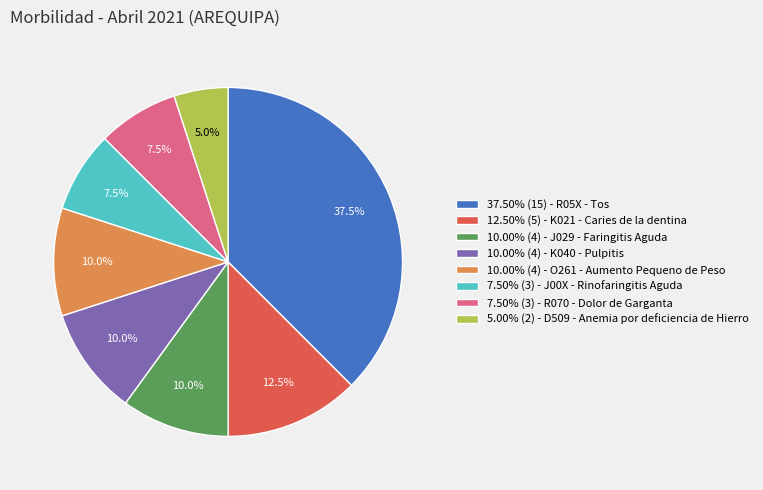

Is there any slice that represents more than half of the pie?

No